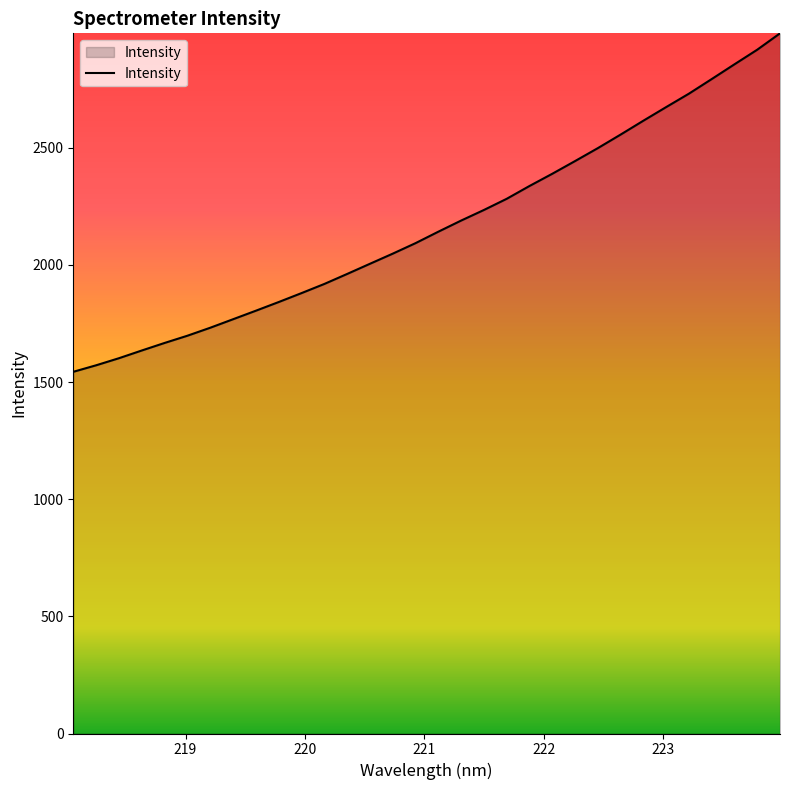

What is the greatest value displayed?

2988.5